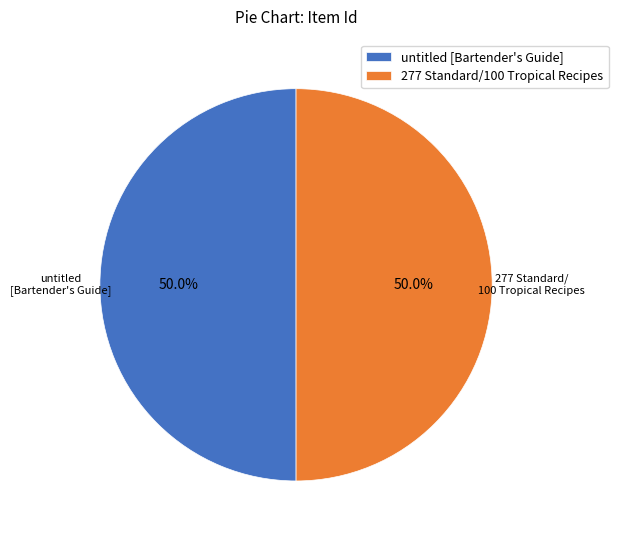

How many segments does this pie chart have?

2